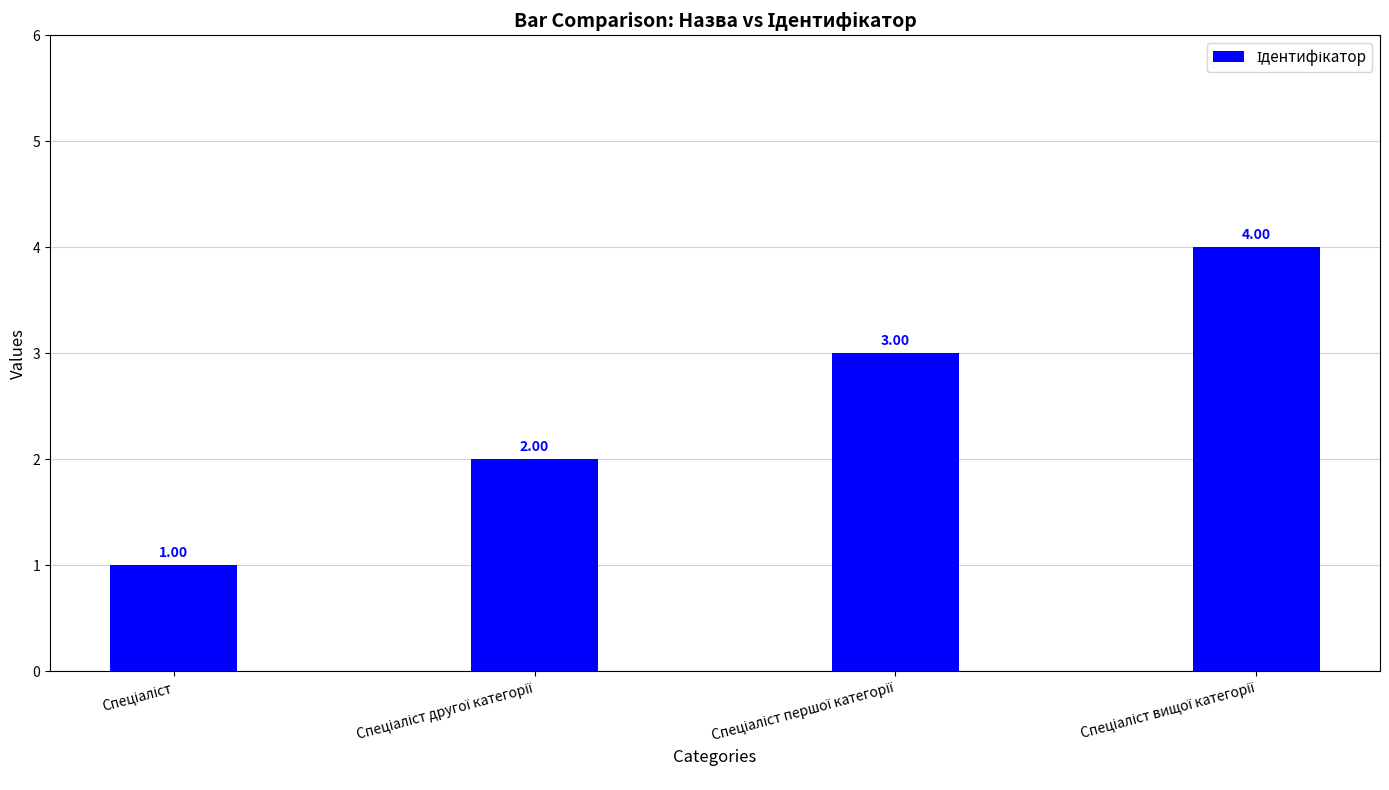

What is the sum of all values?

10